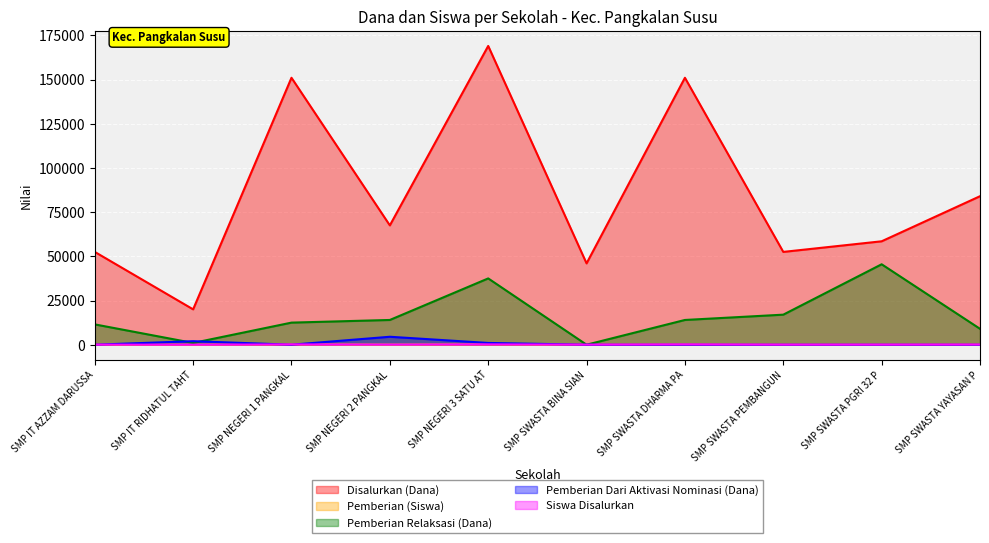

True or false: Pemberian Dari Aktivasi Nominasi (Dana) and Disalurkan (Dana) cross at least once.

False